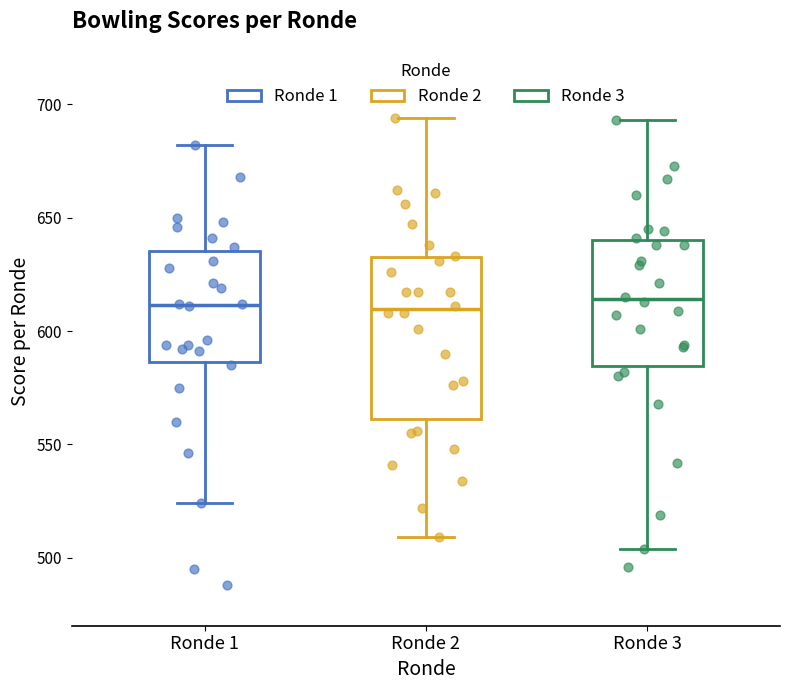

Reading left to right, transcribe this box plot: for each box, give where its median line is, the range the box spans, and where its two whiskers end, as read against the y-axis. The values are not printed on the chart, so give them approximately, as read against the axis.

Ronde 1: median 610, box 585 to 635, whiskers 525 to 680
Ronde 2: median 610, box 560 to 635, whiskers 510 to 695
Ronde 3: median 615, box 585 to 640, whiskers 505 to 695